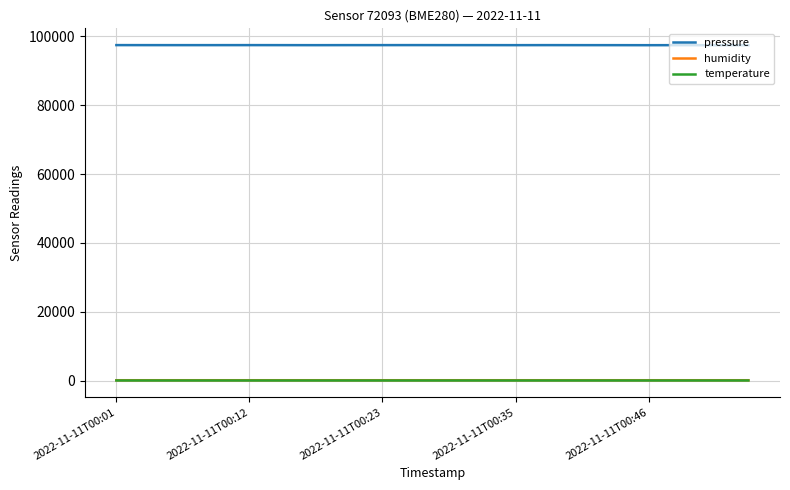

What is the difference between the maximum and second lowest values in the humidity series?

1.4